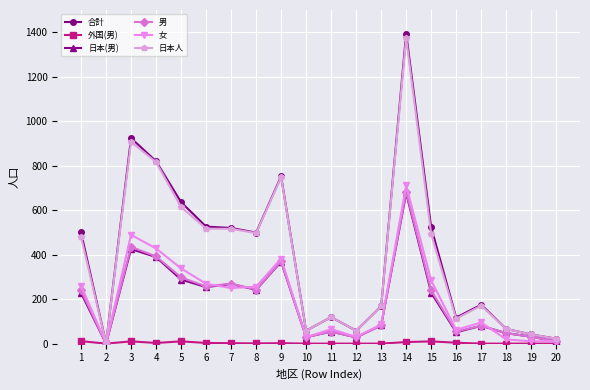

Which category has the highest value in the 日本(男) series?

14